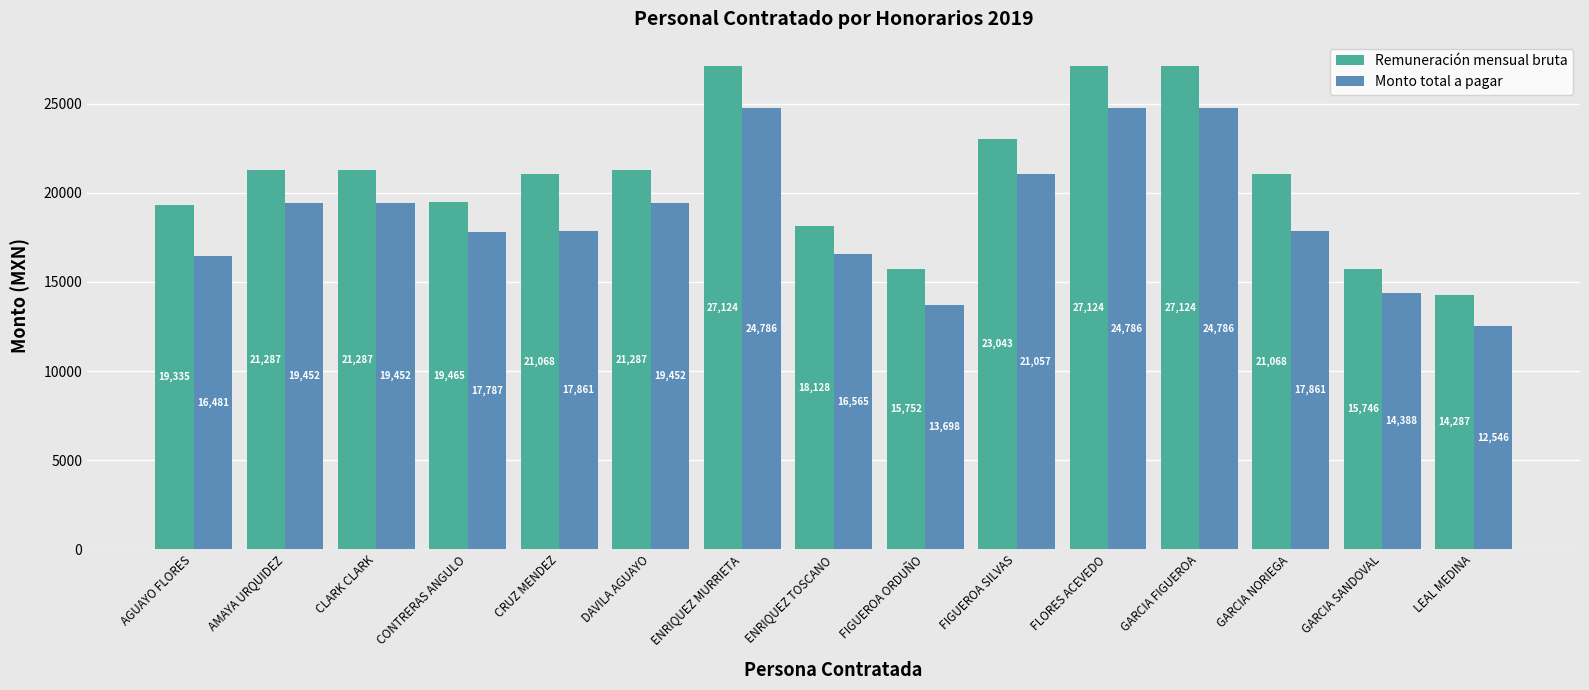

At which label does Remuneración mensual bruta reach its minimum?

LEAL MEDINA